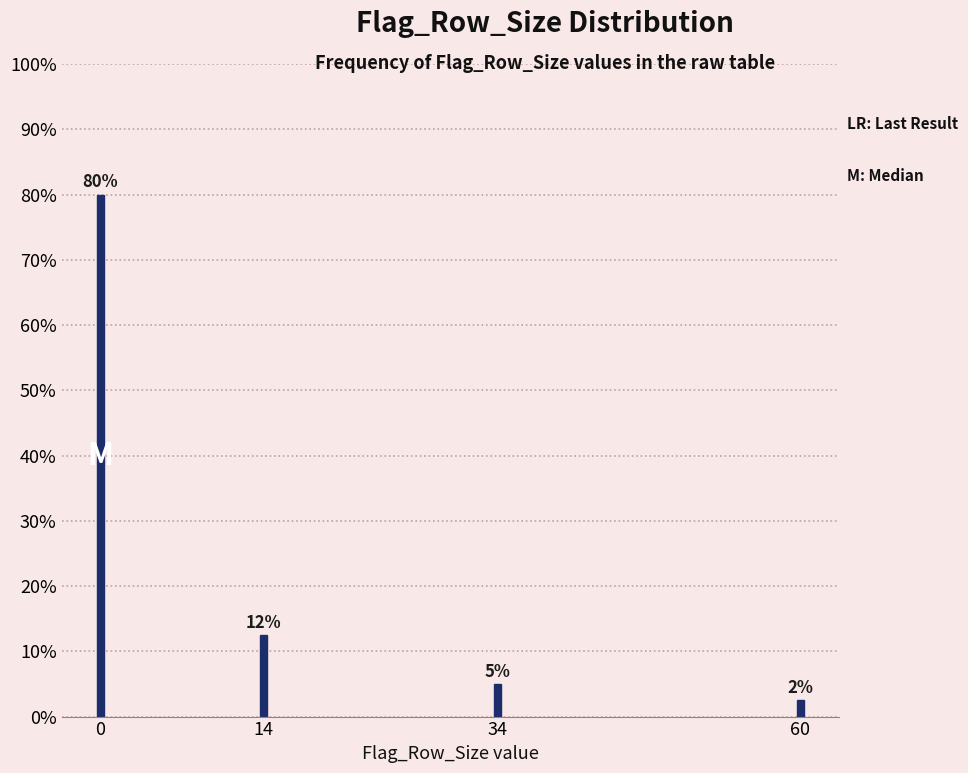

Are the bars horizontal?

No